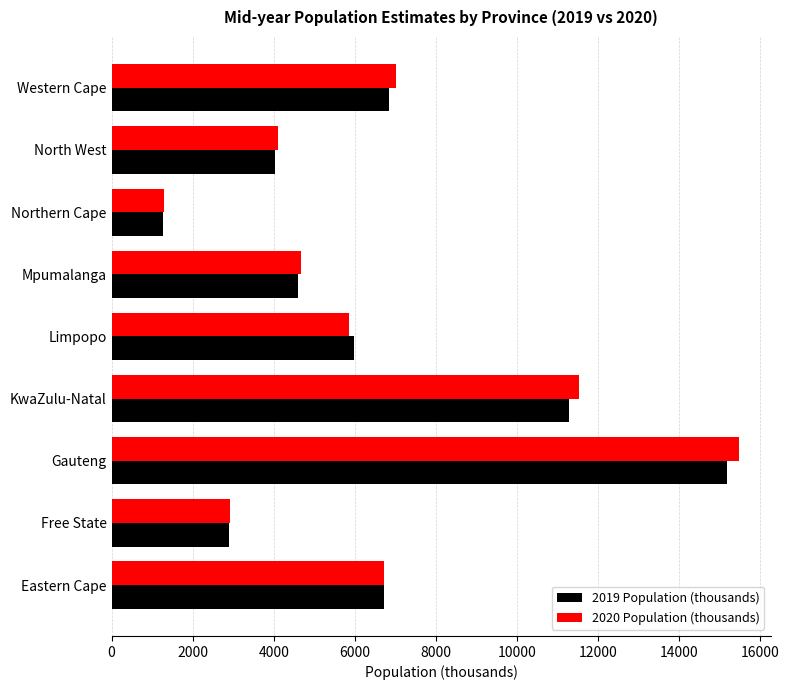

Which series has the widest spread of values?

2020 Population (thousands)